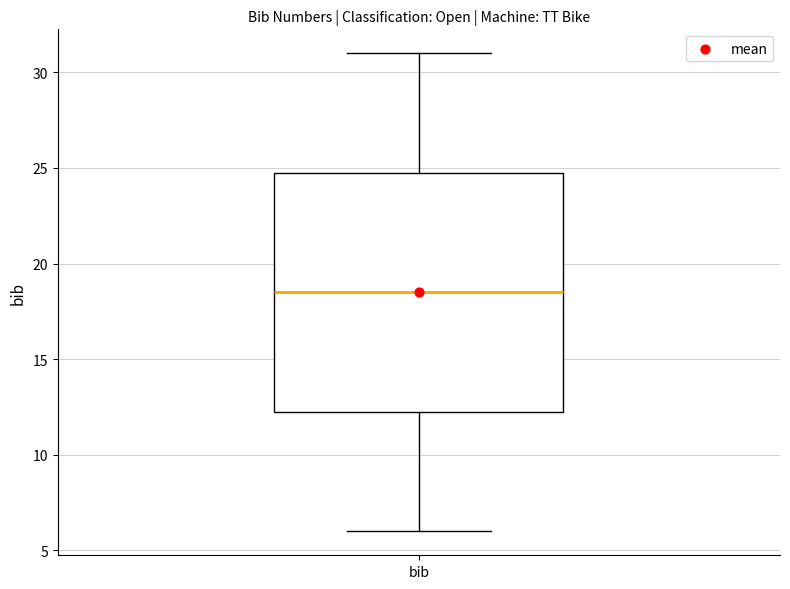

Read this box plot against the y-axis: the position of the median line, the range covered by the box, and the ends of both whiskers. The values are not printed on the chart, so give them approximately, as read against the axis.

median 18.5, box 12.5 to 25.0, whiskers 6.0 to 31.0